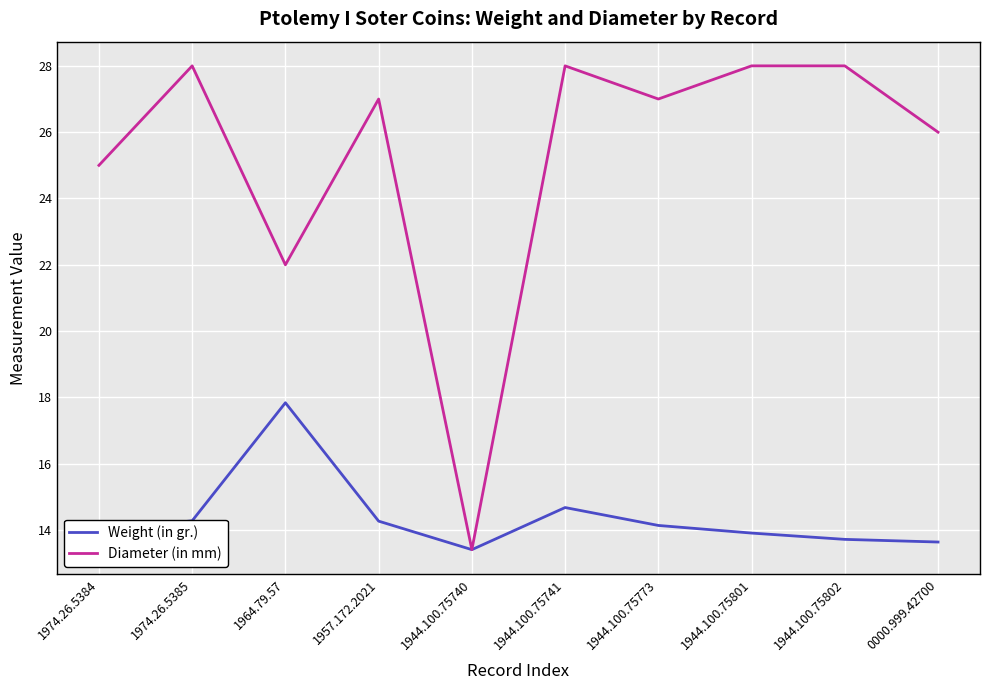

At 1944.100.75801, list the series in order from largest to smallest.

Diameter (in mm), Weight (in gr.)